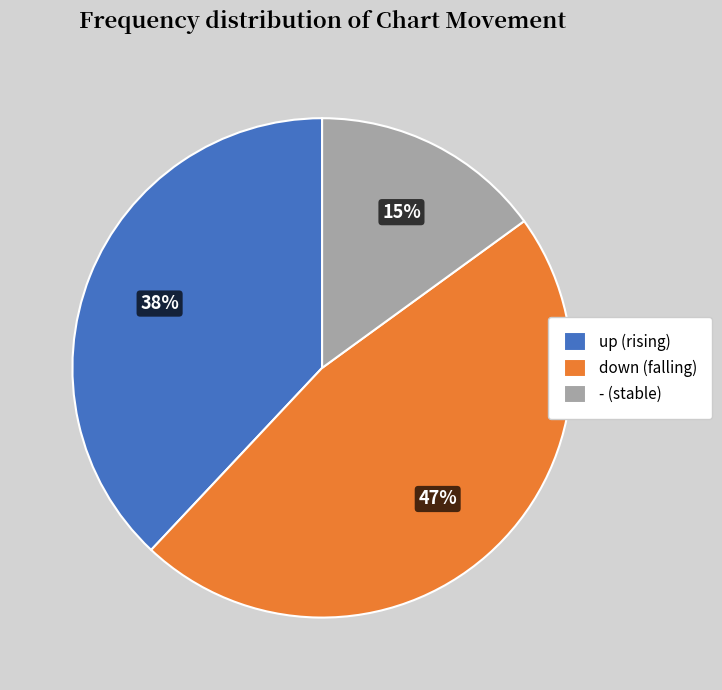

To the nearest percent, what percentage of the pie is -?

15%